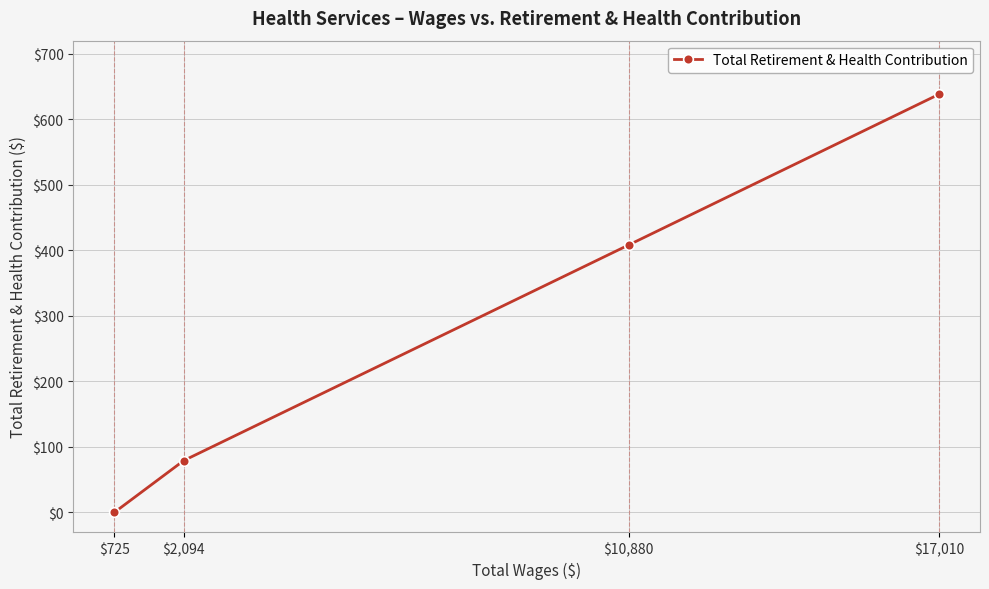

Rank the categories by value from highest to lowest.

$17,010, $10,880, $2,094, $725